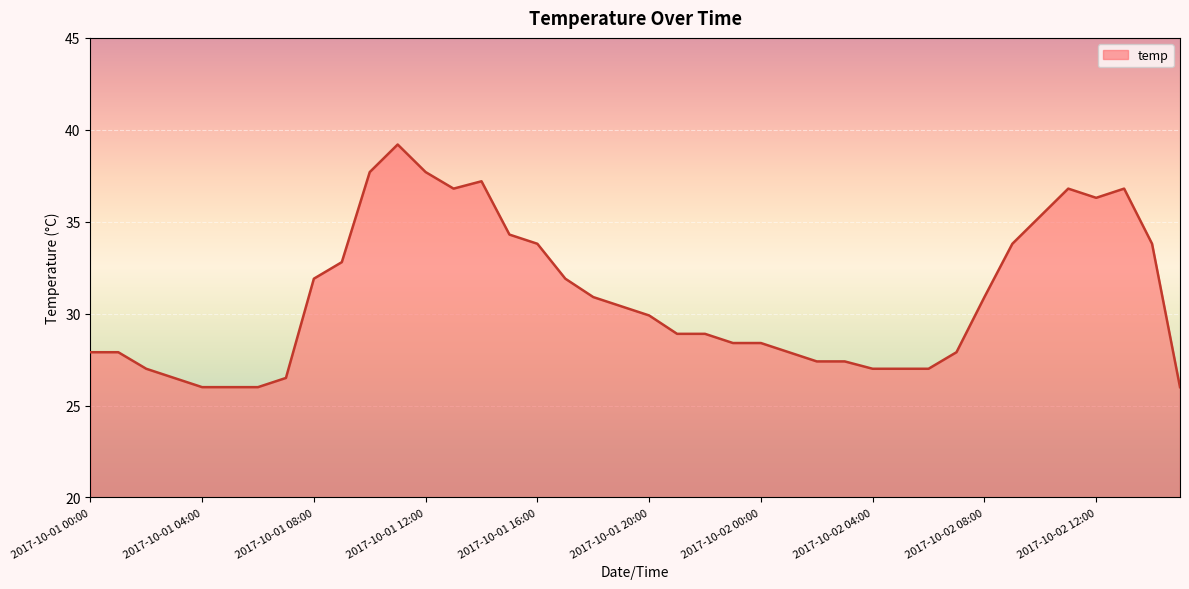

What is the smallest value displayed?

26.0